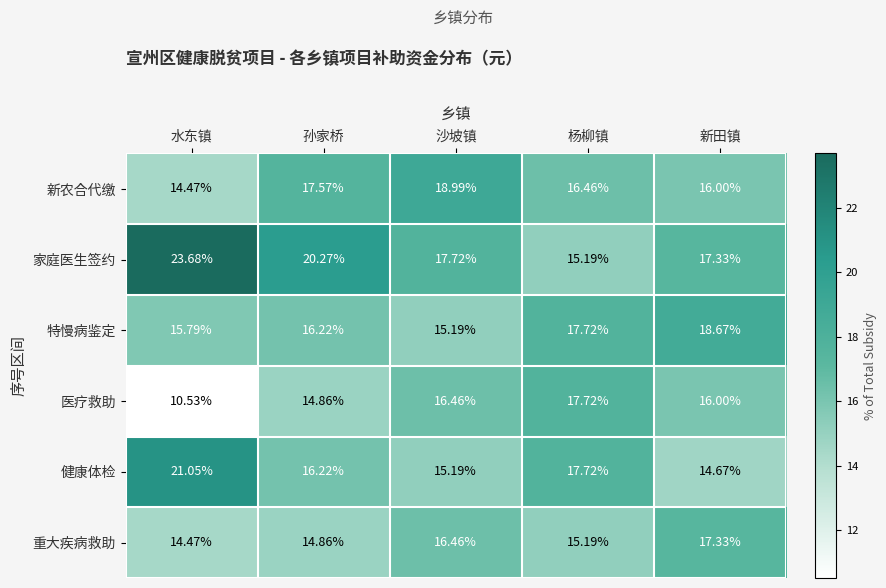

Which category has the highest value across all series?

水东镇